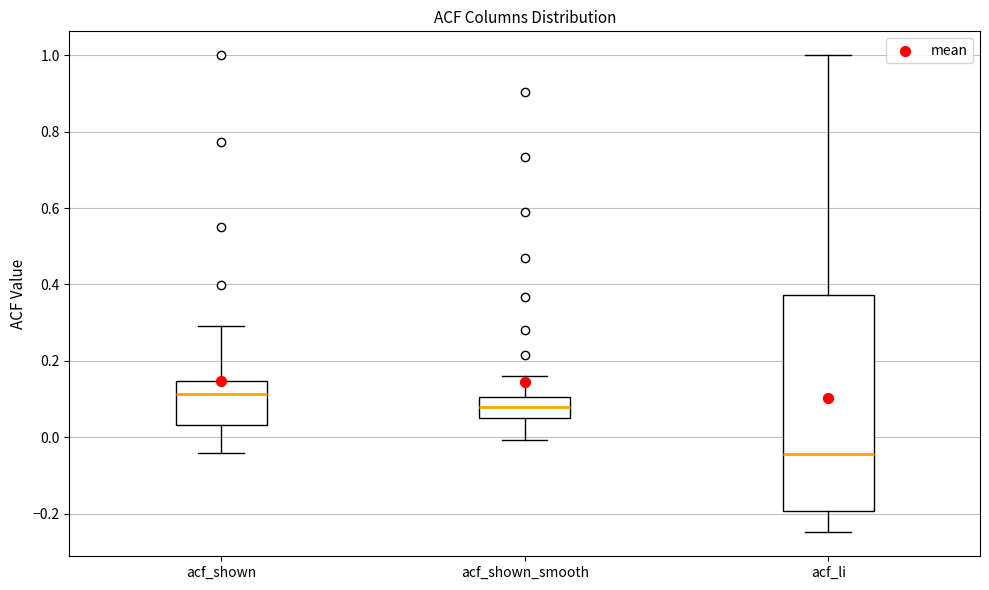

Where is the lower edge of the box for acf_li on the y-axis? The values are not printed on the chart, so give them approximately, as read against the axis.

-0.20